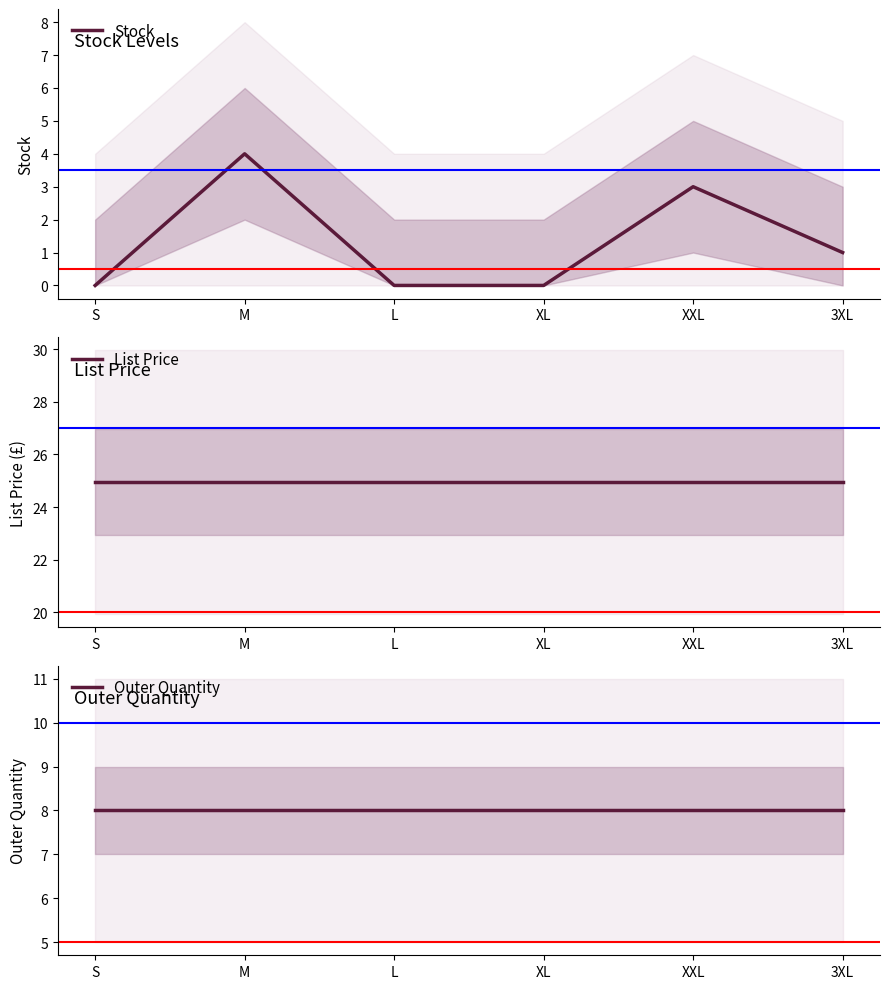

True or false: List Price and Outer Quantity cross at least once.

False